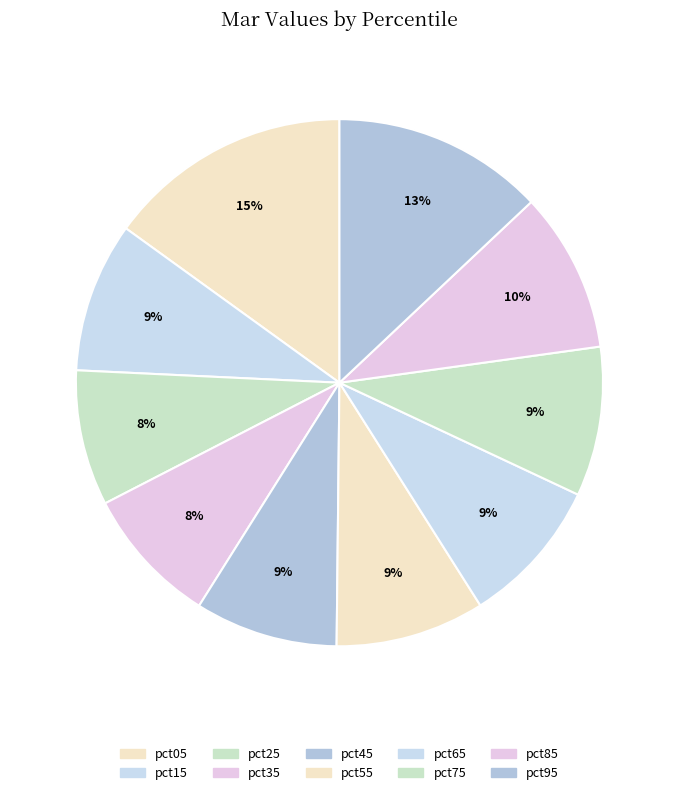

Which category has the biggest portion of the pie?

pct05